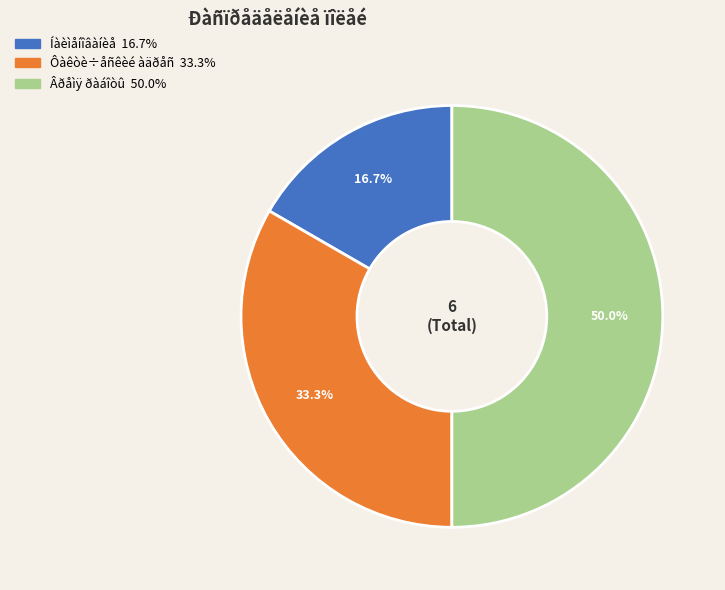

True or false: Íàèìåíîâàíèå accounts for 25% of the total.

False